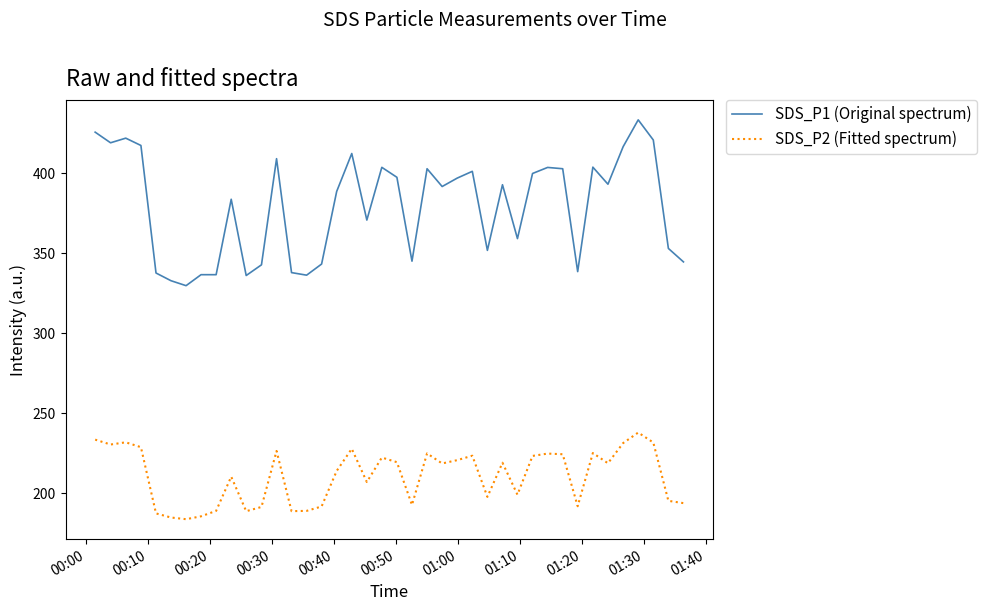

Which series has the largest total across all categories?

SDS_P1 (Original spectrum)